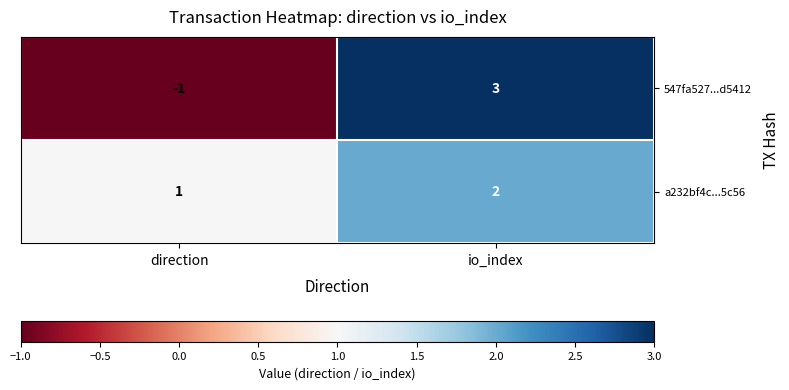

The value of 547fa527...d5412 at direction is -1. True or false?

True